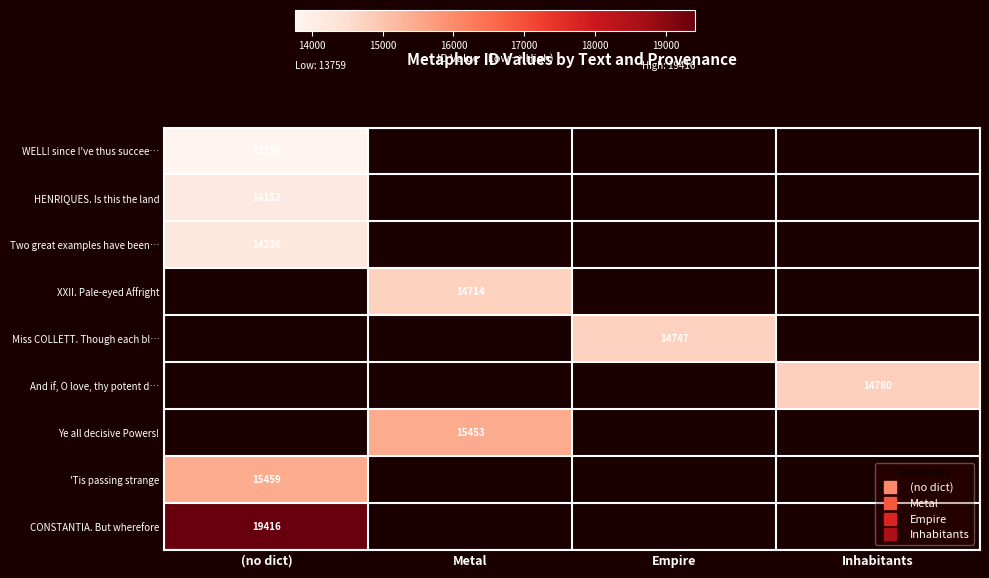

Which has a higher value, Inhabitants or Metal?

Metal